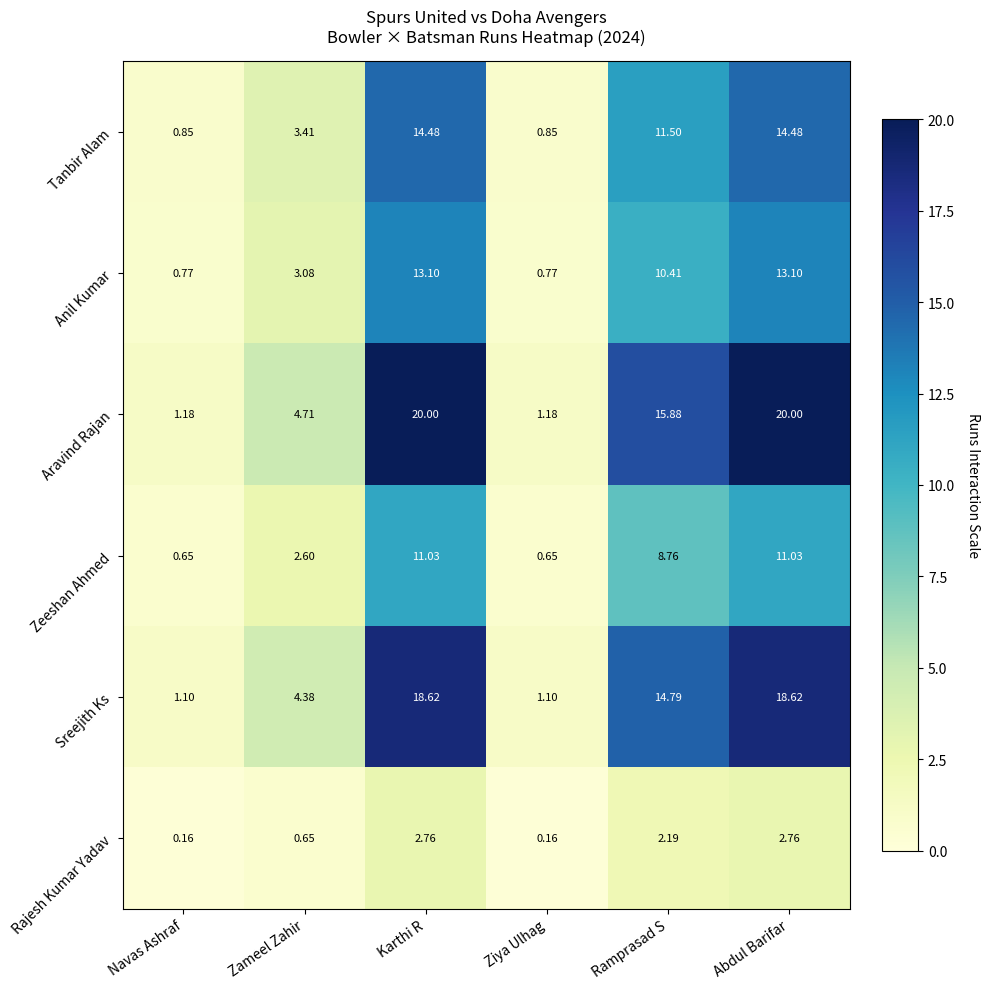

Where is Sreejith Ks nearest to the value 9?

Zameel Zahir